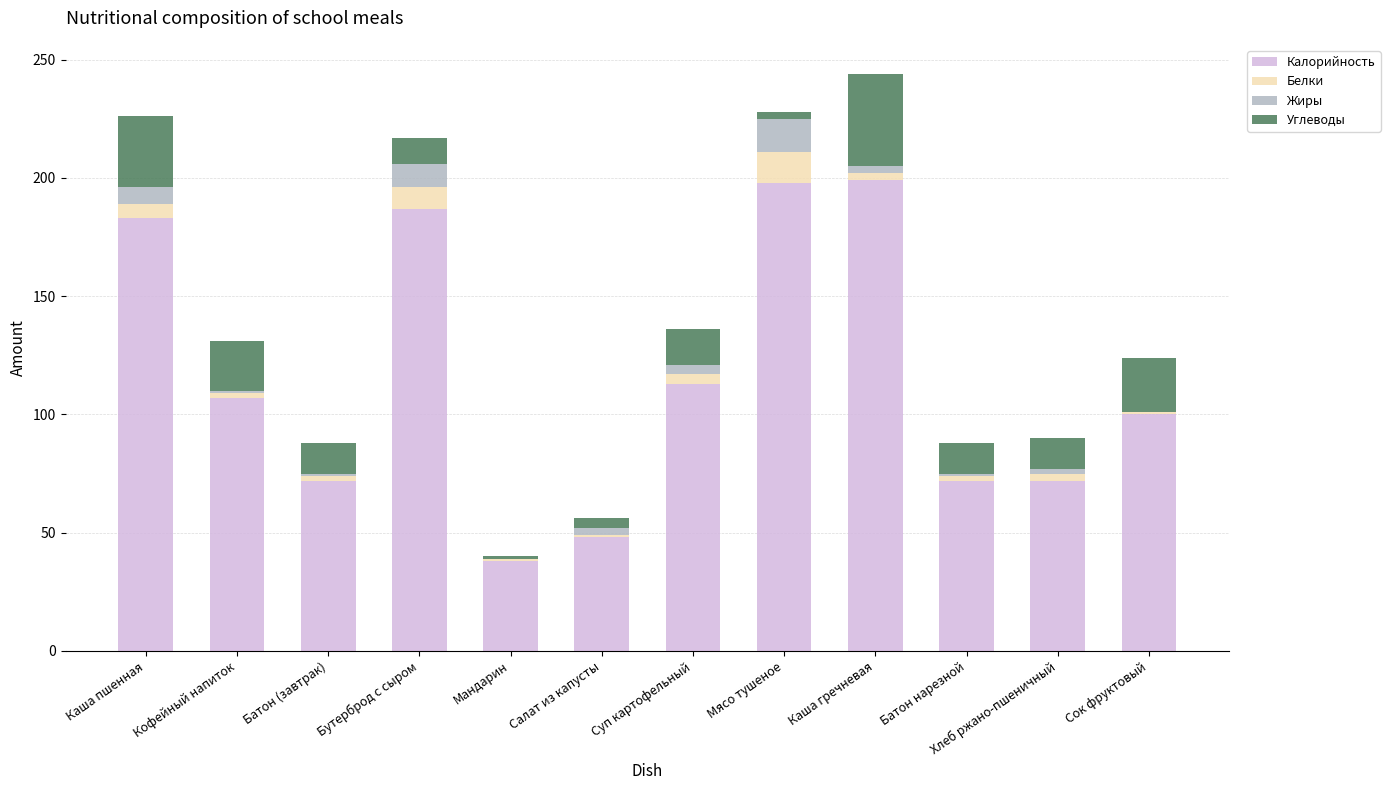

The Калорийность series shows 149 at Сок фруктовый. True or false?

False